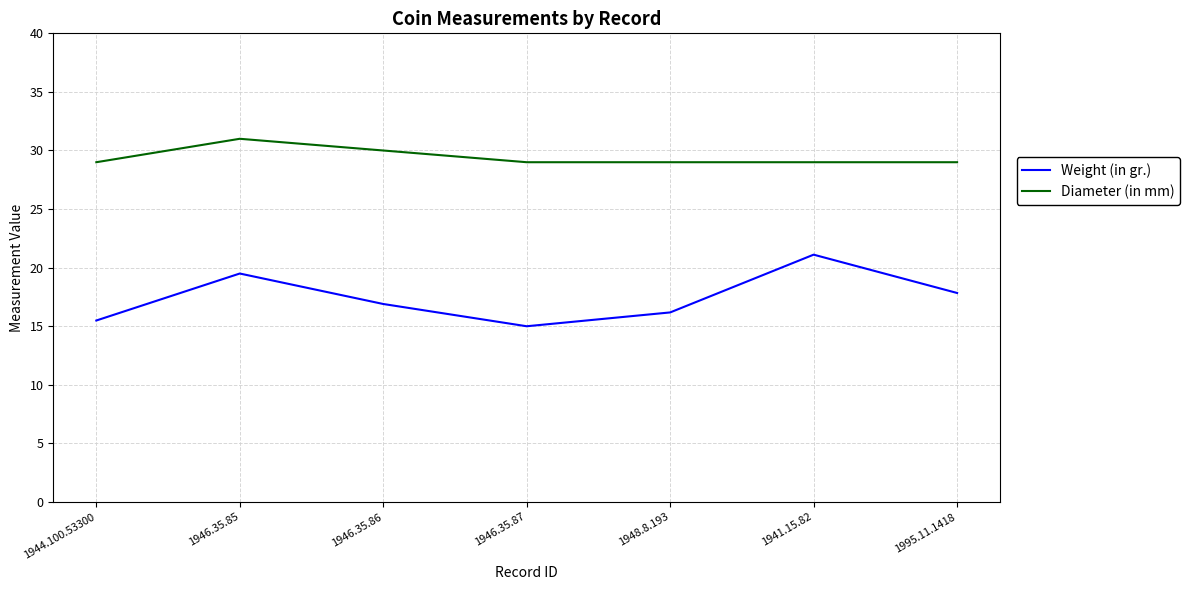

What are all the series names shown in the legend?

Weight (in gr.), Diameter (in mm)